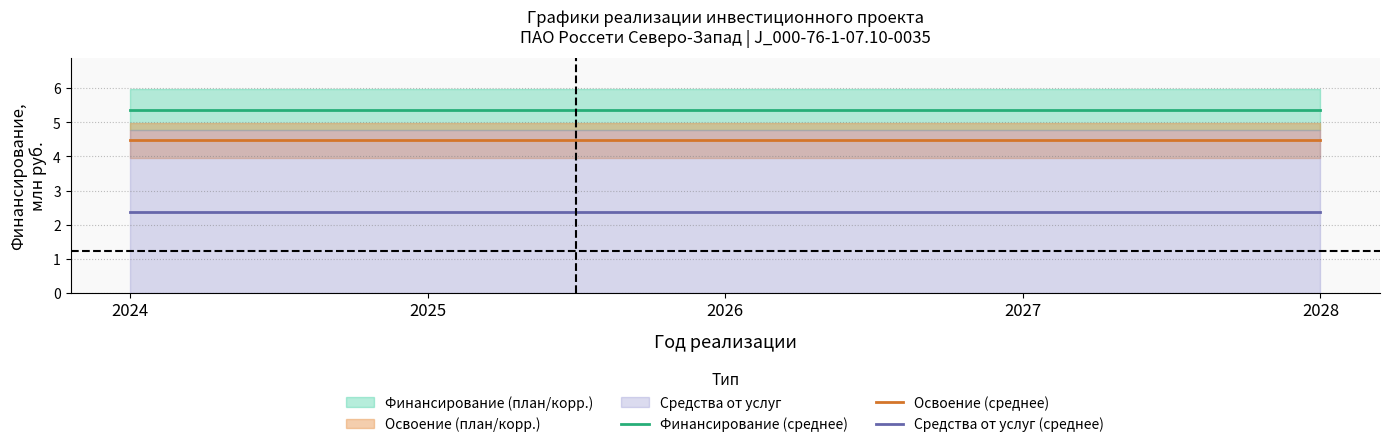

Does the chart display data point markers on the line(s)?

No